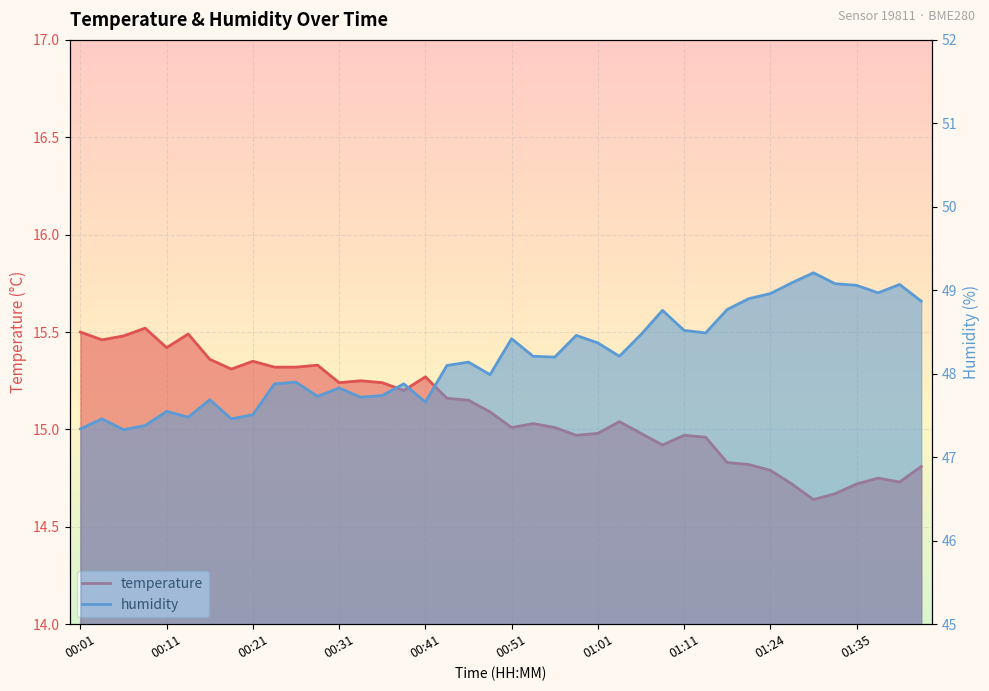

What is the value of the temperature point at the 11th from the left?

15.3